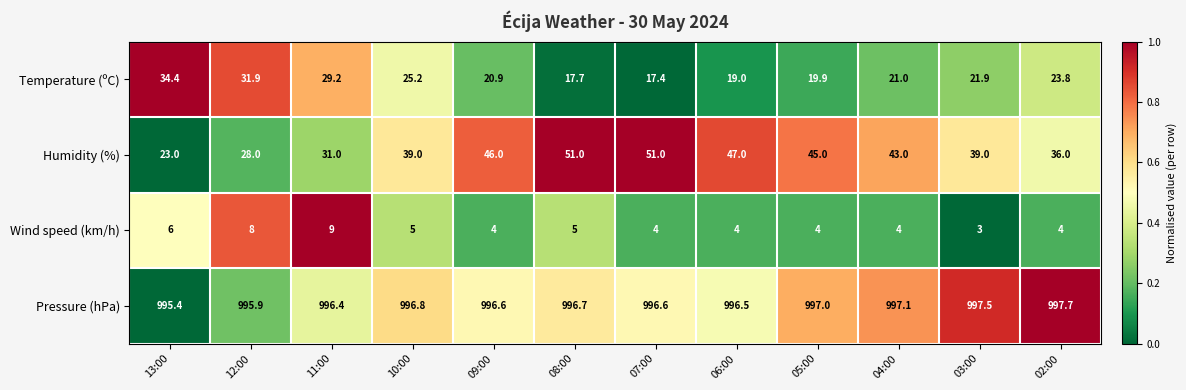

What is the difference between the highest and lowest values at 10:00?

991.8